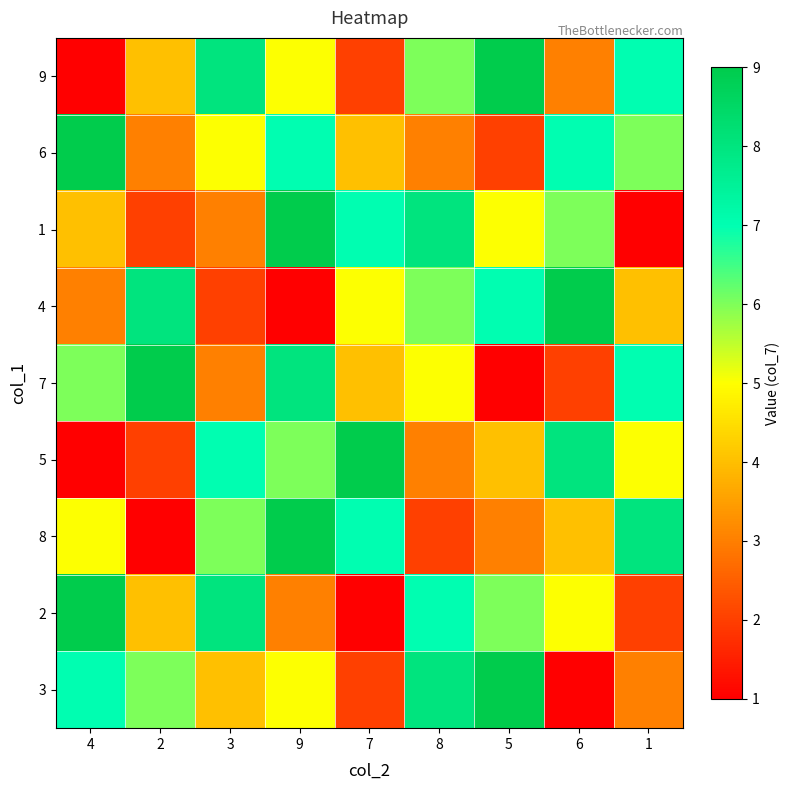

Which series has the largest total across all categories?

6